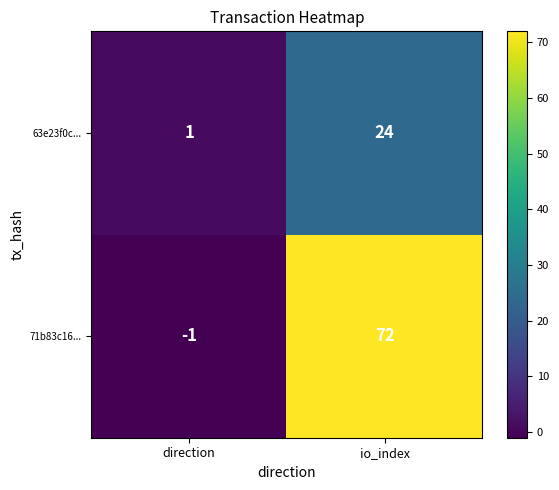

What is the difference between the 71b83c16... values at direction and io_index?

73